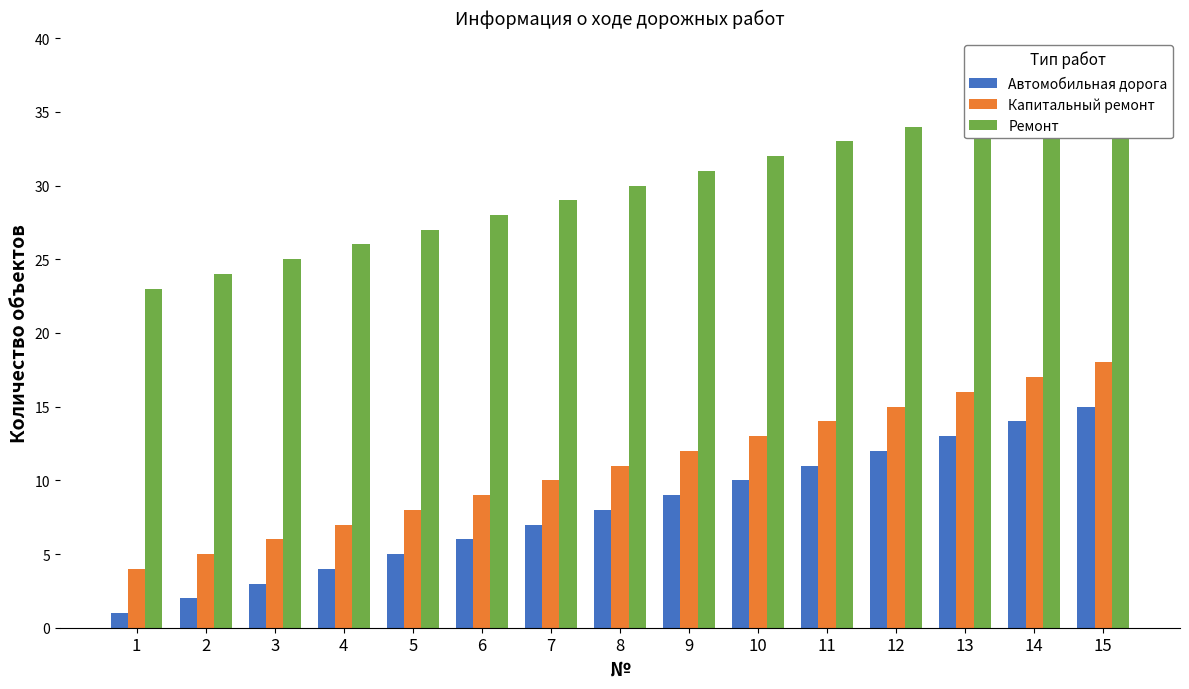

How many bars are there in total?

45